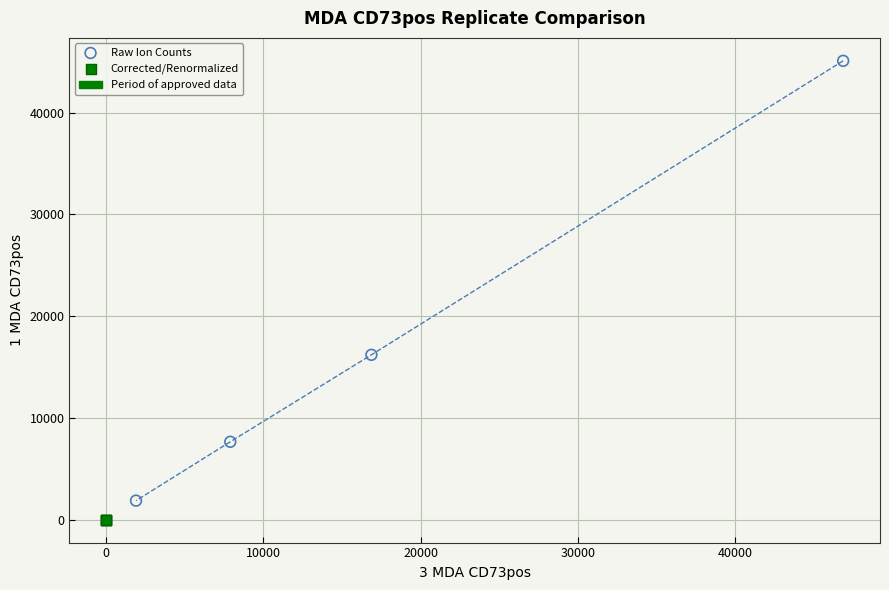

Which series has the largest Y range (max minus min)?

Raw Ion Counts